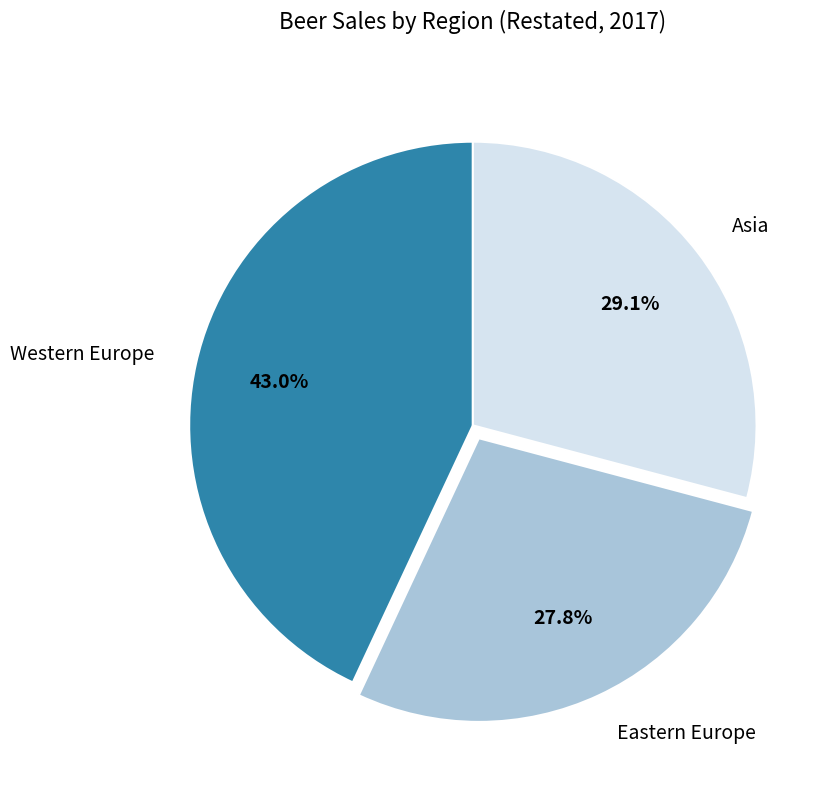

To the nearest percent, what is the average slice percentage?

33%